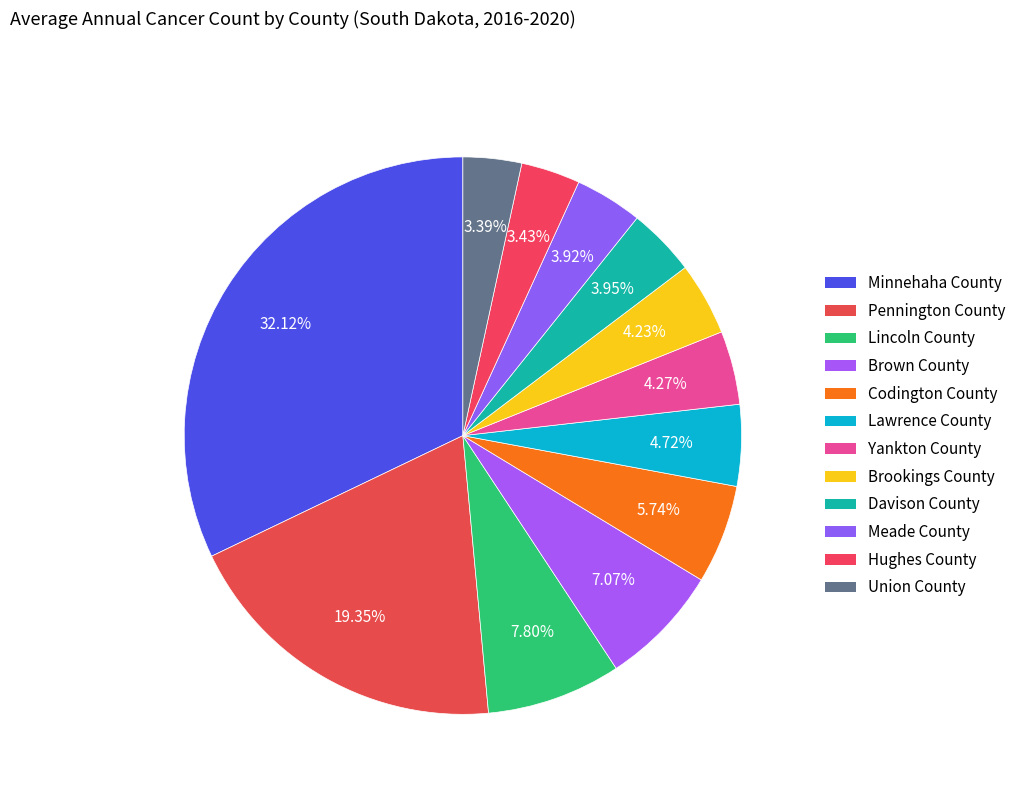

The Hughes County slice represents 11% of the pie. True or false?

False